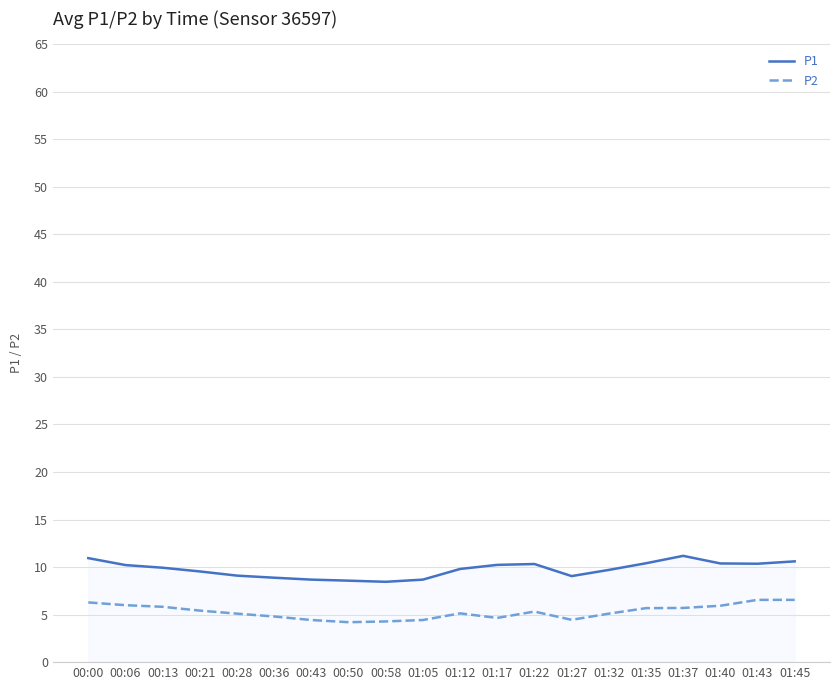

True or false: P1 and P2 cross at least once.

False